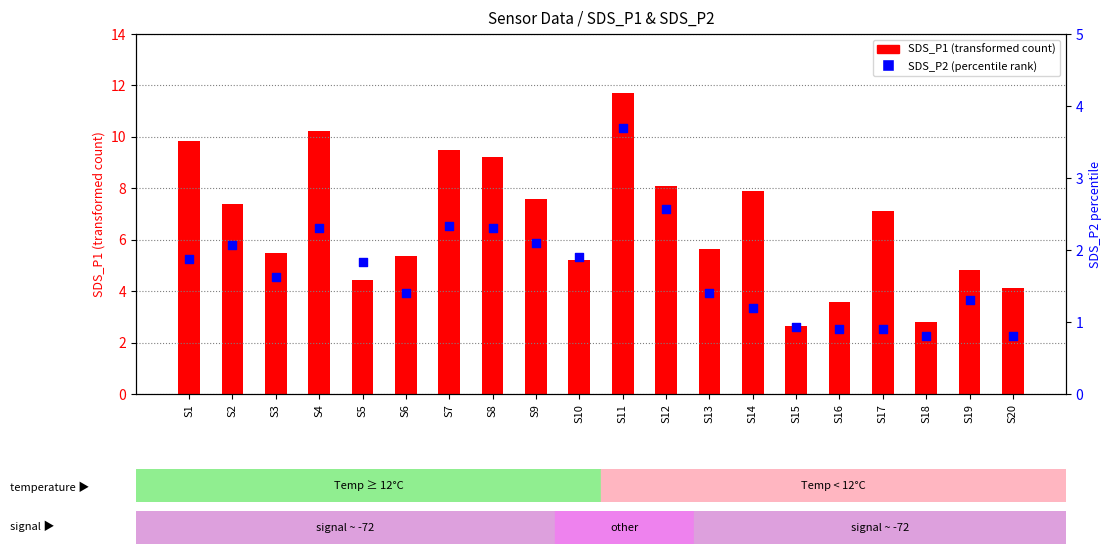

At which category is the sum across all series the highest?

S11